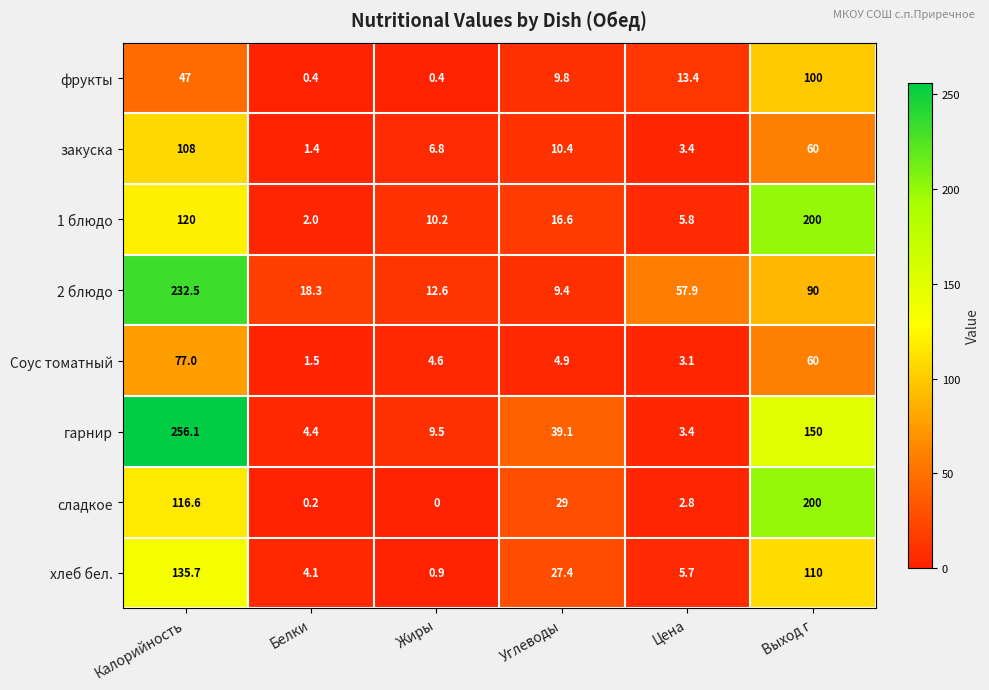

True or false: гарнир has a value of 150.0 at Выход г.

True